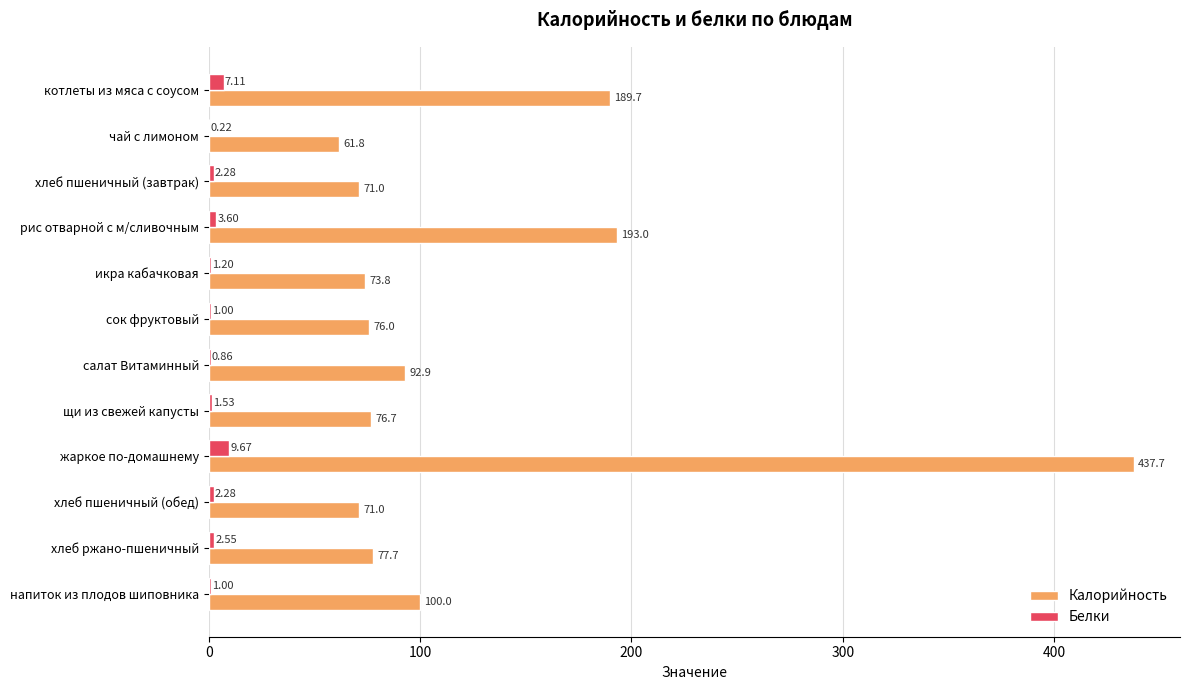

At which category does the chart reach its peak across all series?

жаркое по-домашнему